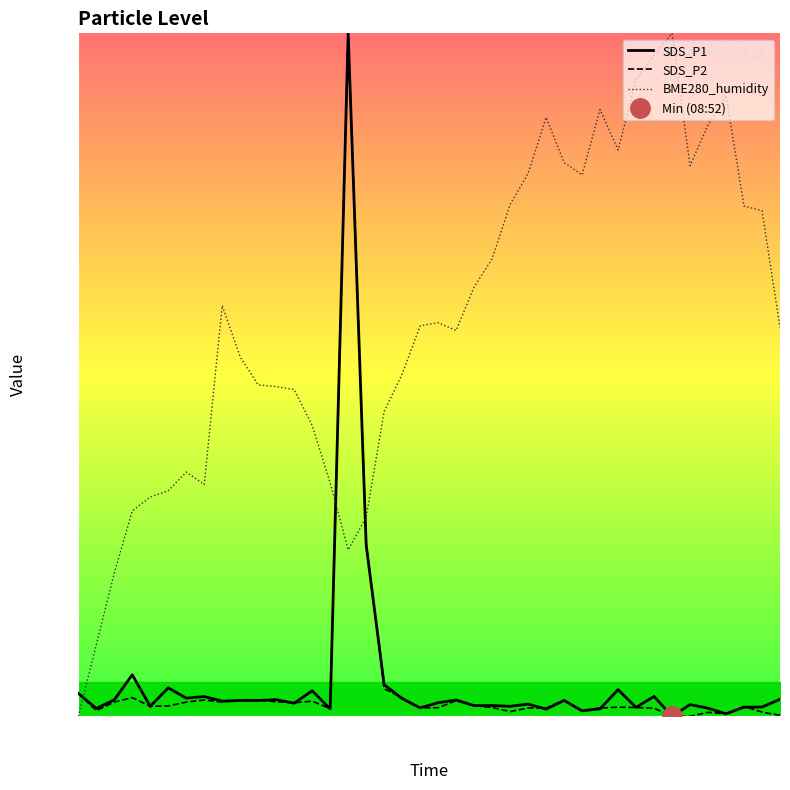

How many lines are shown in the chart?

3